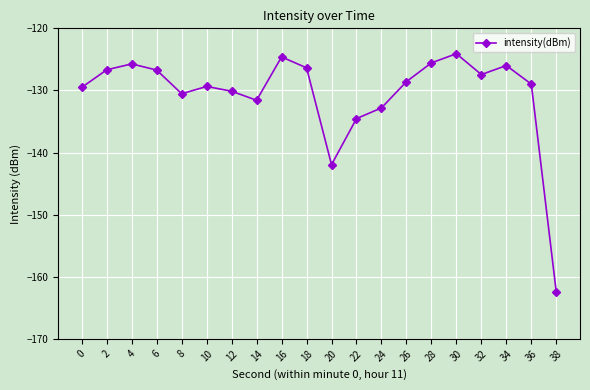

At which category does the data reach its first local valley?

8